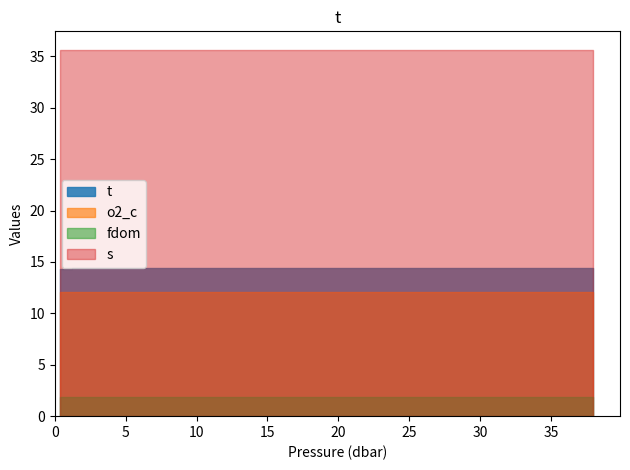

Is the value of s at 28.0 greater than the value of fdom at 4.1?

Yes